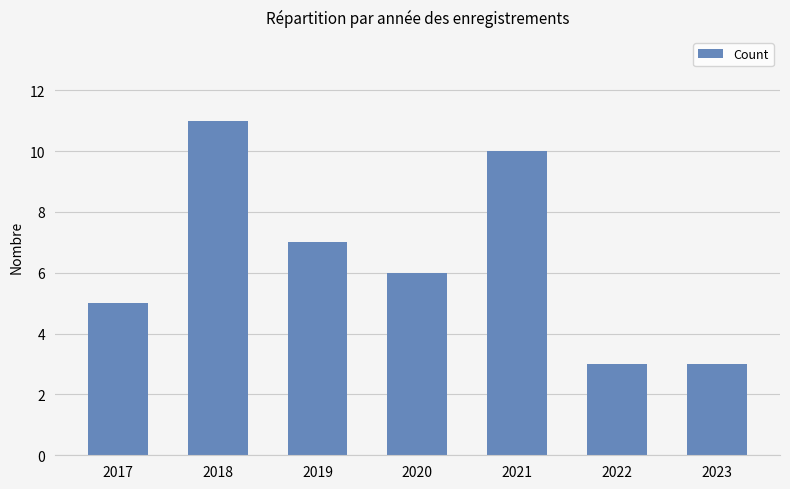

What is the ratio of the value at 2022 to the value at 2020?

0.5